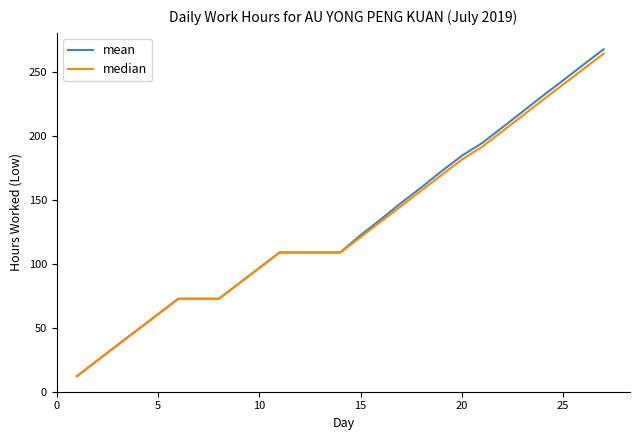

Which series has the widest spread of values?

mean